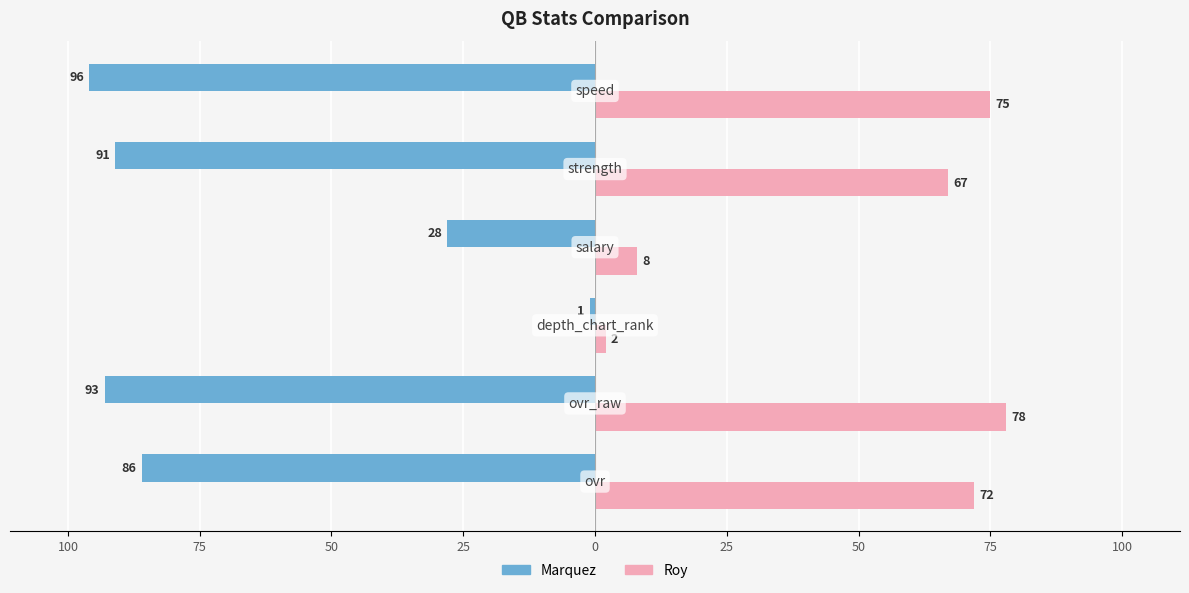

What is the average value of the Roy series?

50